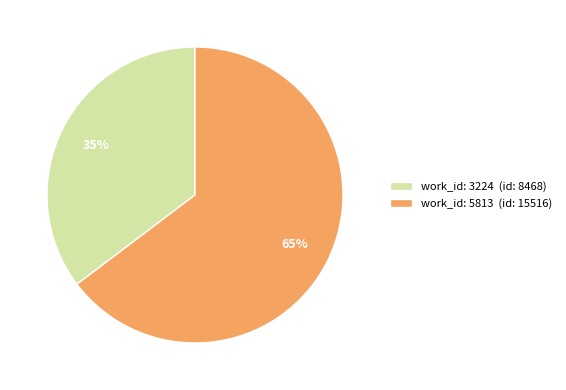

How many slices are in this pie chart?

2